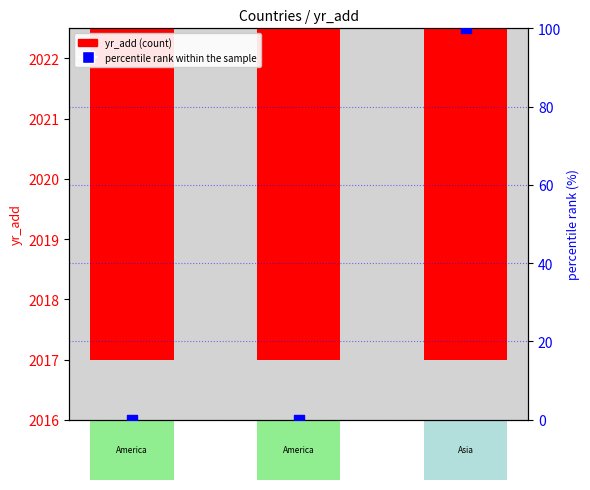

Which series has the largest total across all categories?

yr_add